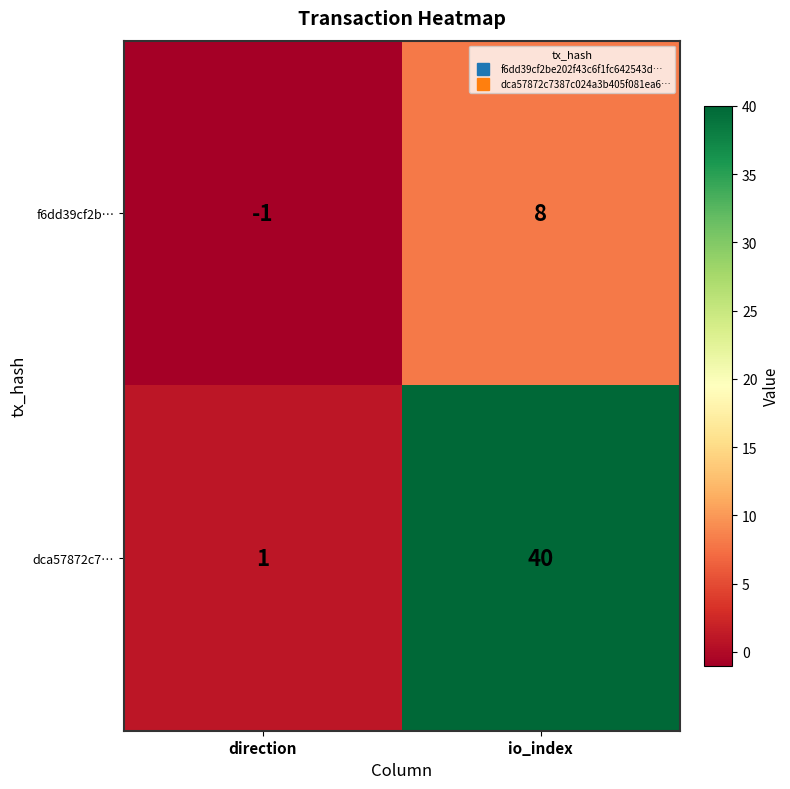

What is the greatest value displayed?

40